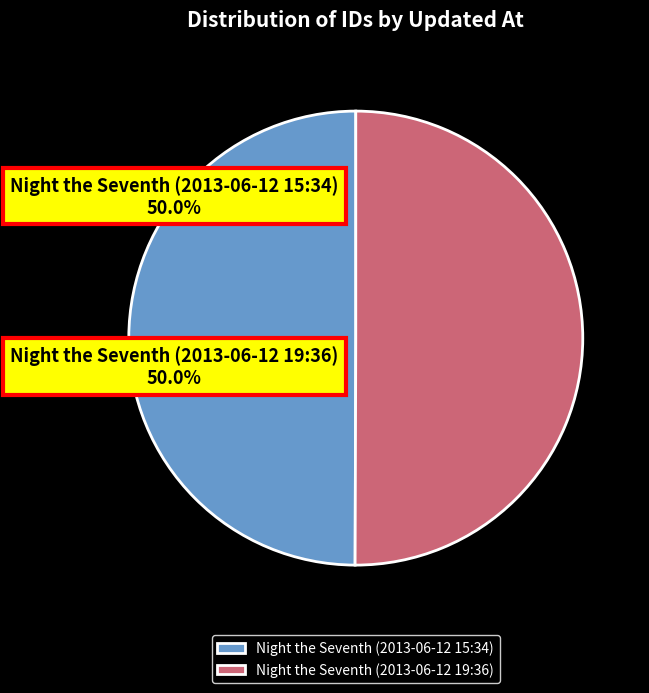

Is it true that Night the Seventh (2013-06-12 19:36) is 50% of the pie?

True